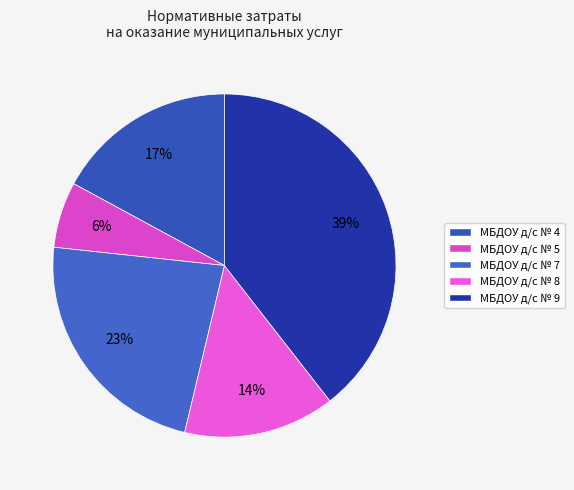

Is it true that МБДОУ д/с № 8 is 5% of the pie?

False